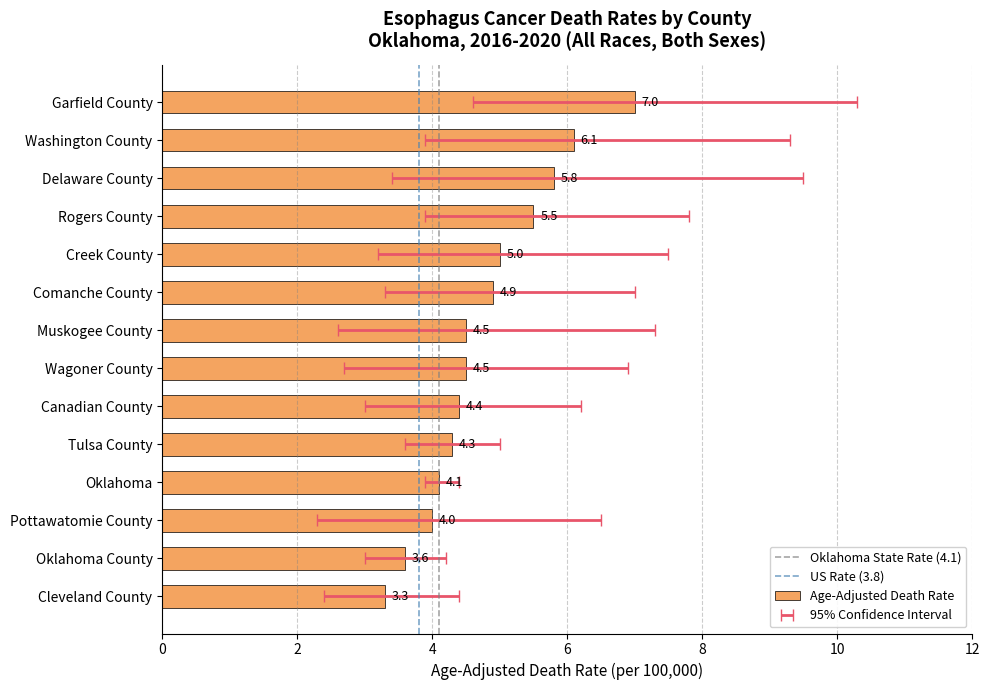

At how many categories does at least one series exceed 2?

14